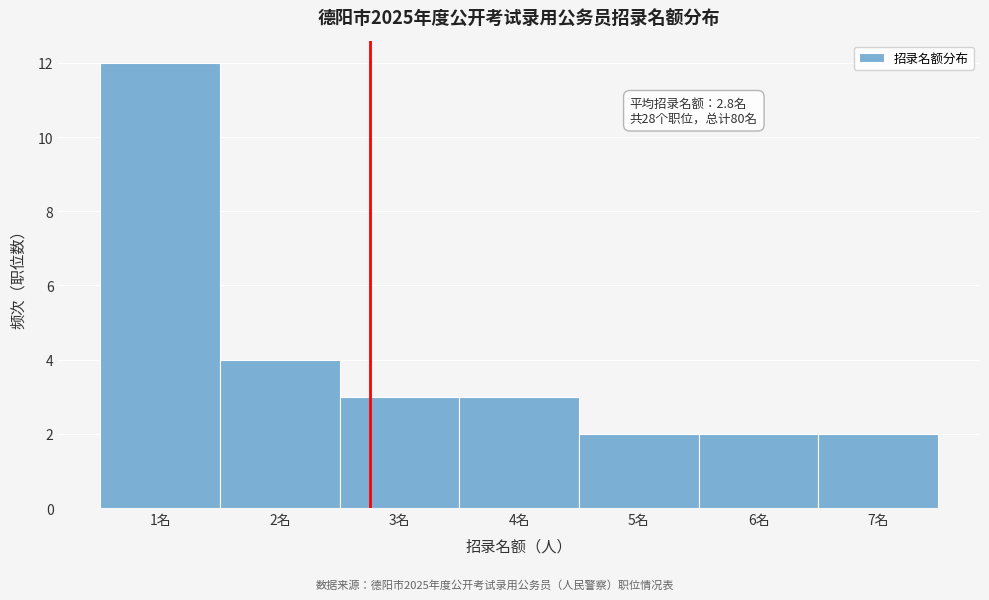

Over which range of the x-axis is the bar tallest?

0.5 to 1.5